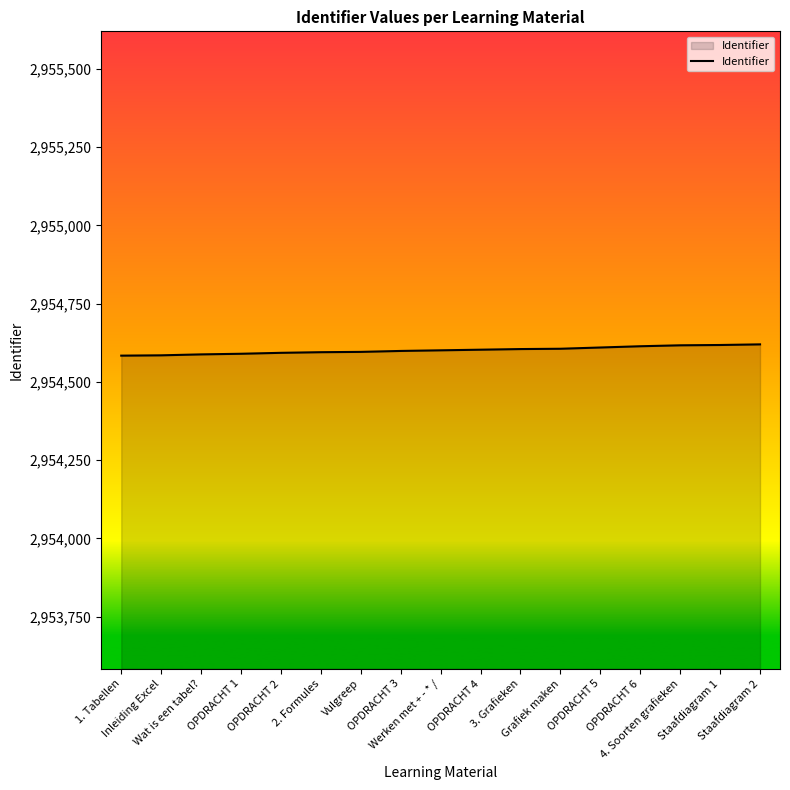

What position from the right is 4. Soorten grafieken?

3